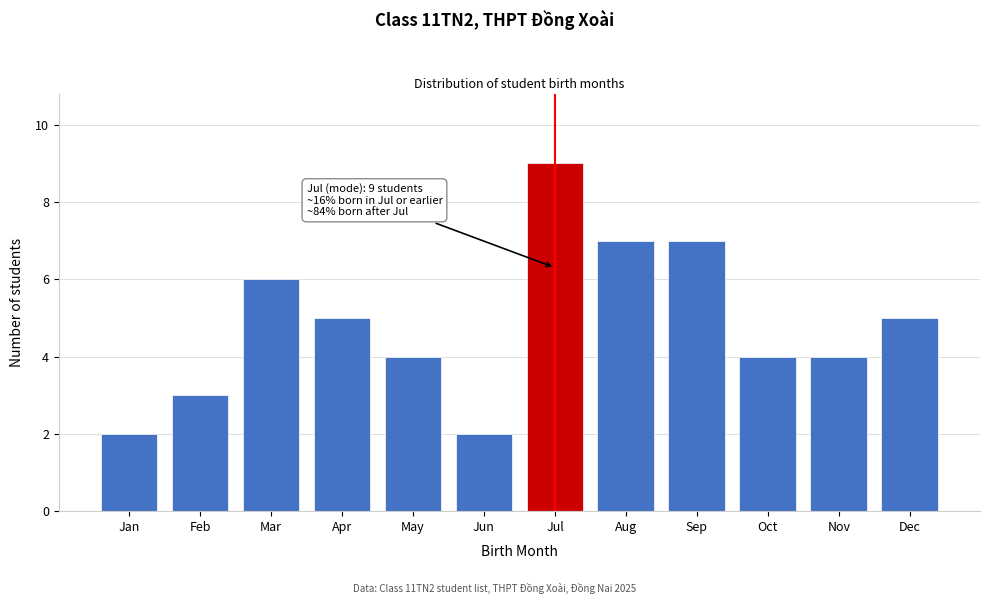

Reading right to left, list all the values displayed in this chart.

Dec=5	Nov=4	Oct=4	Sep=7	Aug=7	Jul=9	Jun=2	May=4	Apr=5	Mar=6	Feb=3	Jan=2